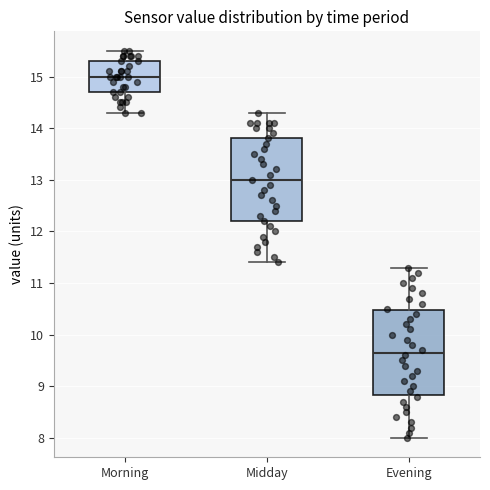

Reading left to right, transcribe this box plot: for each box, give where its median line is, the range the box spans, and where its two whiskers end, as read against the y-axis. The values are not printed on the chart, so give them approximately, as read against the axis.

Morning: median 15.0, box 14.7 to 15.3, whiskers 14.3 to 15.5
Midday: median 13.0, box 12.2 to 13.8, whiskers 11.4 to 14.3
Evening: median 9.7, box 8.8 to 10.5, whiskers 8.0 to 11.3